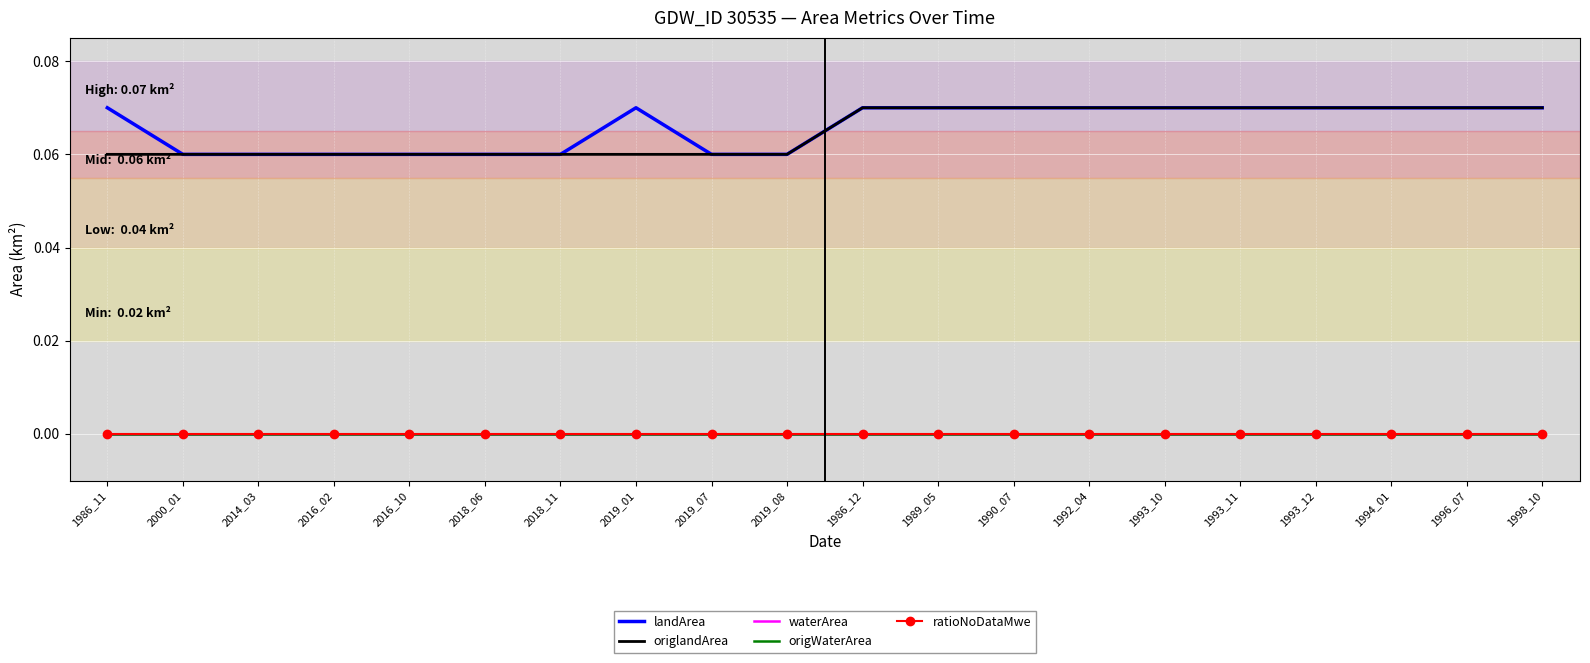

True or false: waterArea has more than 2 points higher than both neighbors.

False